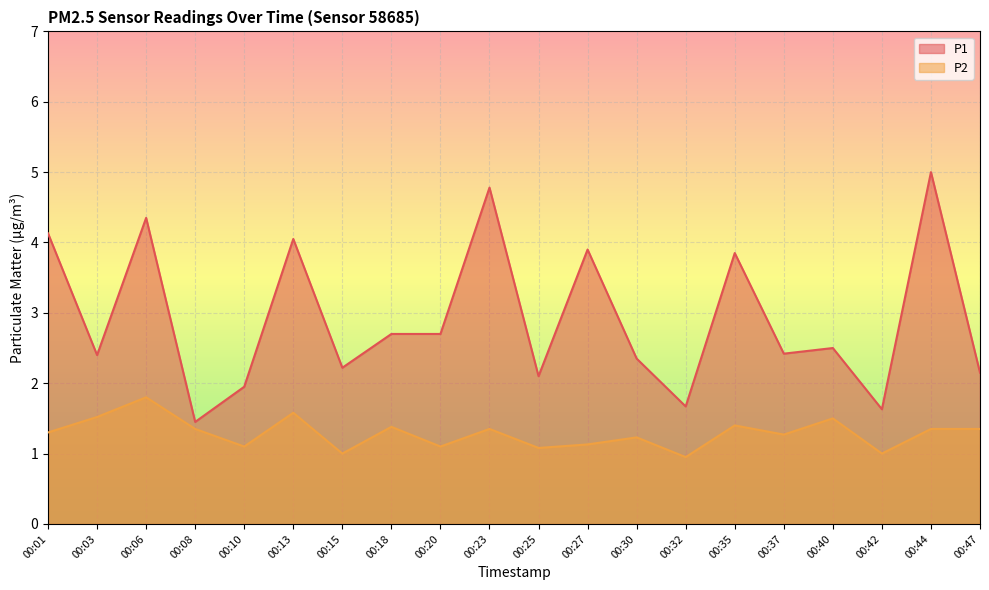

How many interior local peaks does the P2 series have?

7